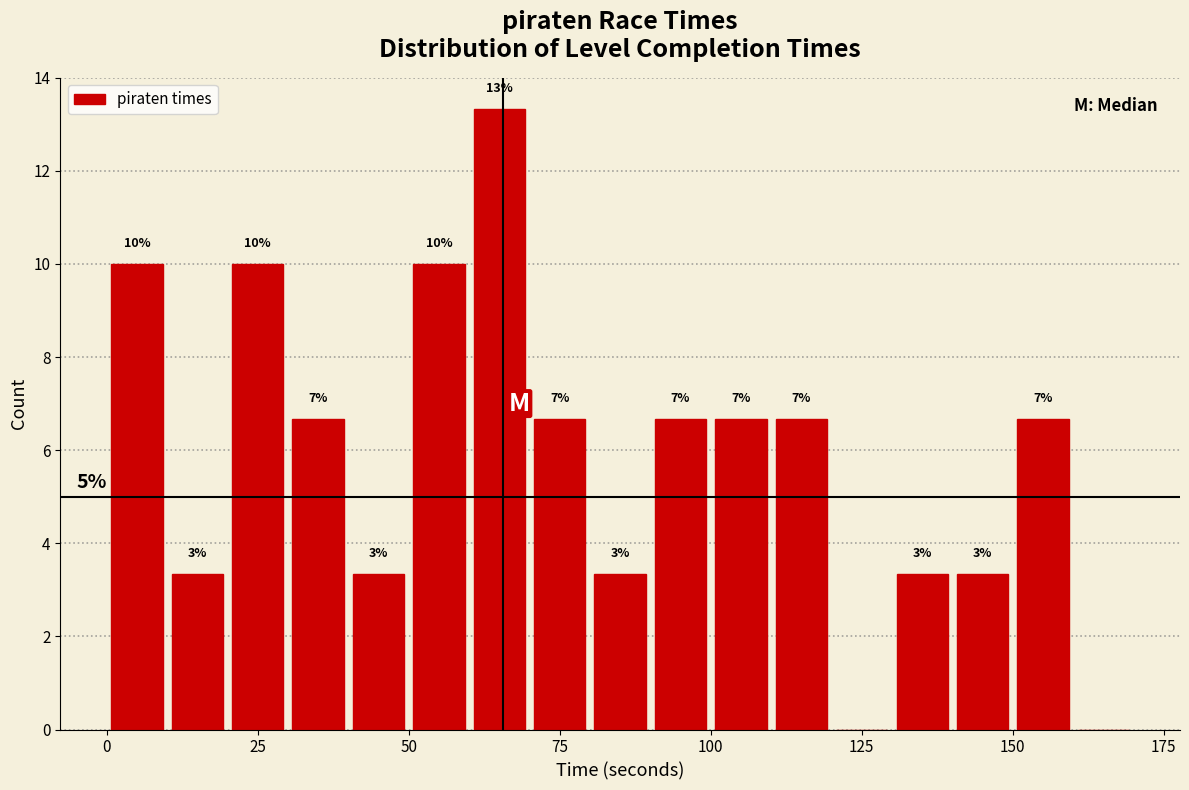

Read against the x-axis, roughly where is the centre of the tallest bar?

65